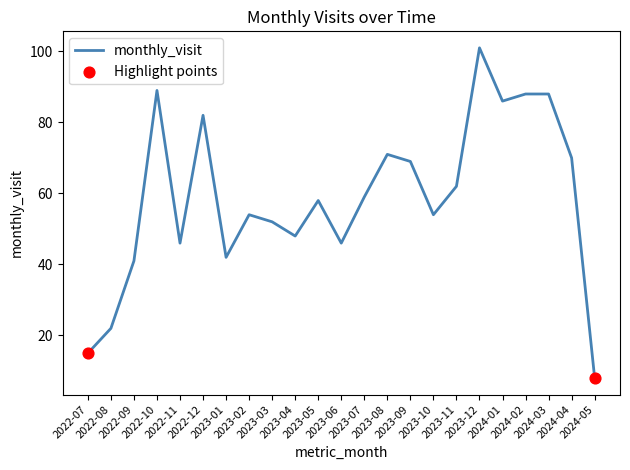

Which has a higher value, 2024-03 or 2023-03?

2024-03